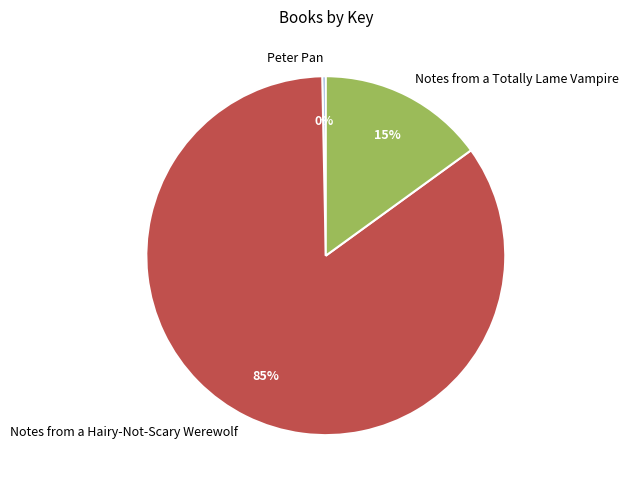

How many slices are in this pie chart?

3